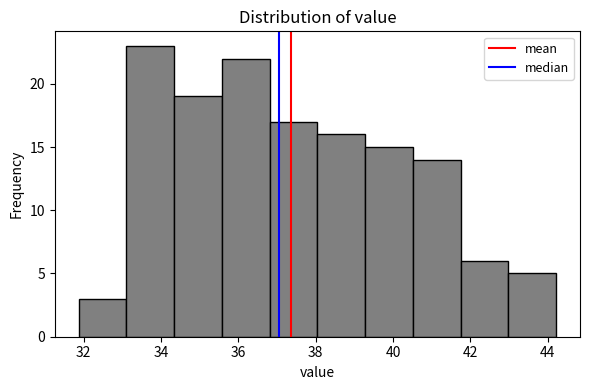

Reading left to right, transcribe this chart: for each bar, give the range it covers on the x-axis and its height. Neither the bar edges nor the heights are printed on the chart, so give them approximately, as read against the axes.

31.8 to 33.2: 3
33.2 to 34.4: 23
34.4 to 35.6: 19
35.6 to 36.8: 22
36.8 to 38.0: 17
38.0 to 39.2: 16
39.2 to 40.6: 15
40.6 to 41.8: 14
41.8 to 43.0: 6
43.0 to 44.2: 5